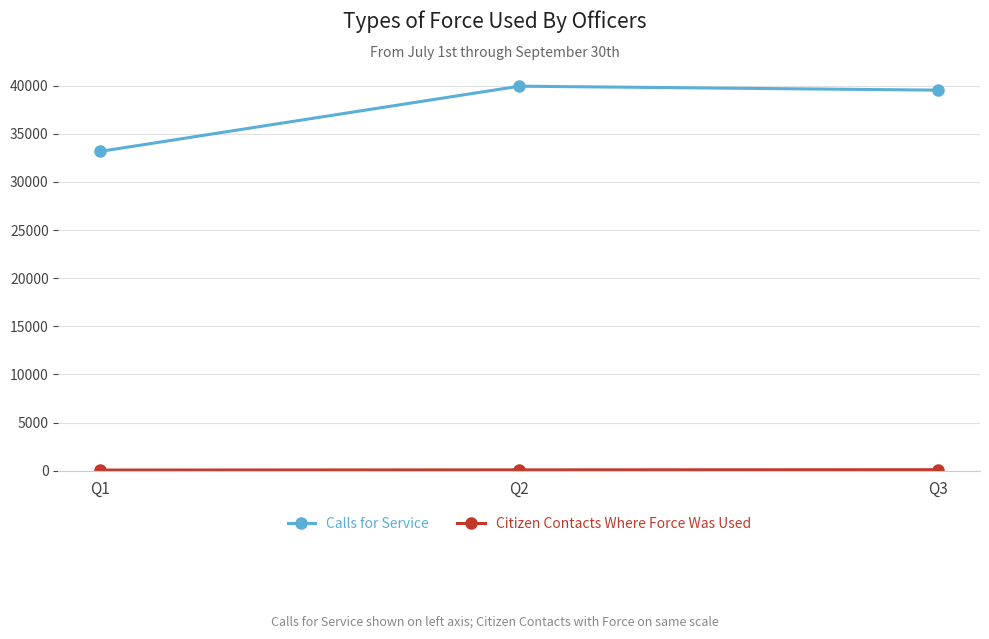

What is the difference between the maximum and minimum values in the Calls for Service series?

6770